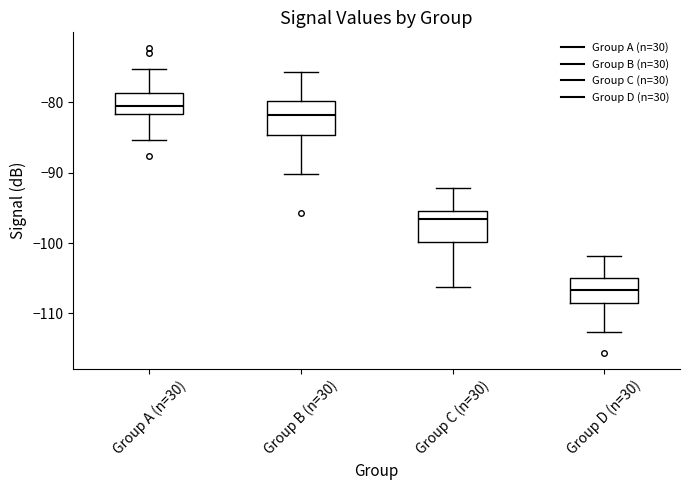

Reading left to right, read every box against the y-axis: the position of its median line, the range the box covers, and the ends of its whiskers. The values are not printed on the chart, so give them approximately, as read against the axis.

Group A (n=30): median -80, box -82 to -79, whiskers -85 to -75
Group B (n=30): median -82, box -85 to -80, whiskers -90 to -76
Group C (n=30): median -97, box -100 to -95, whiskers -106 to -92
Group D (n=30): median -107, box -109 to -105, whiskers -113 to -102